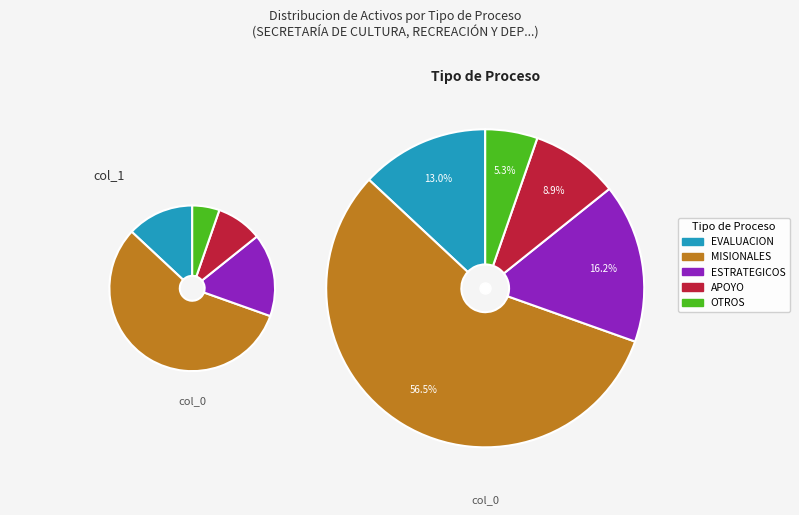

How many slices are in this pie chart?

5